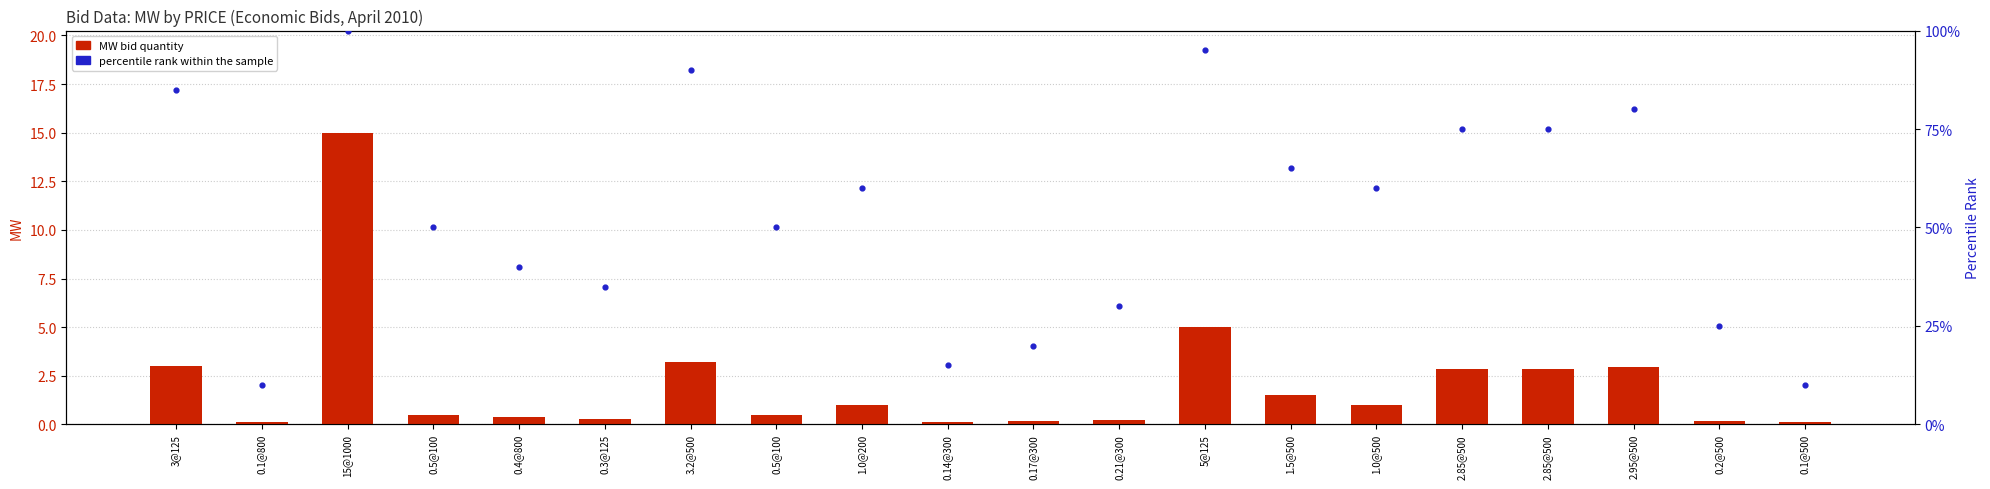

Is the value of Percentile rank within sample at 0.5@100 greater than the value of MW (bid quantity) at 0.17@300?

Yes